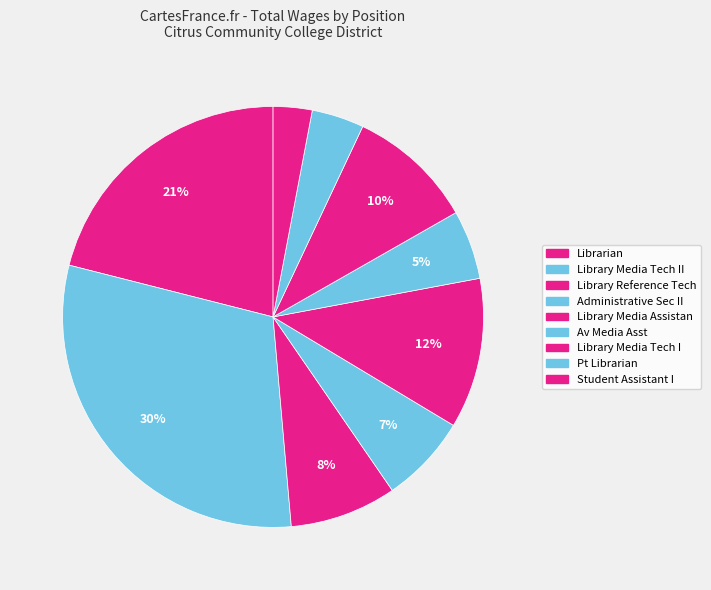

How many segments does this pie chart have?

9